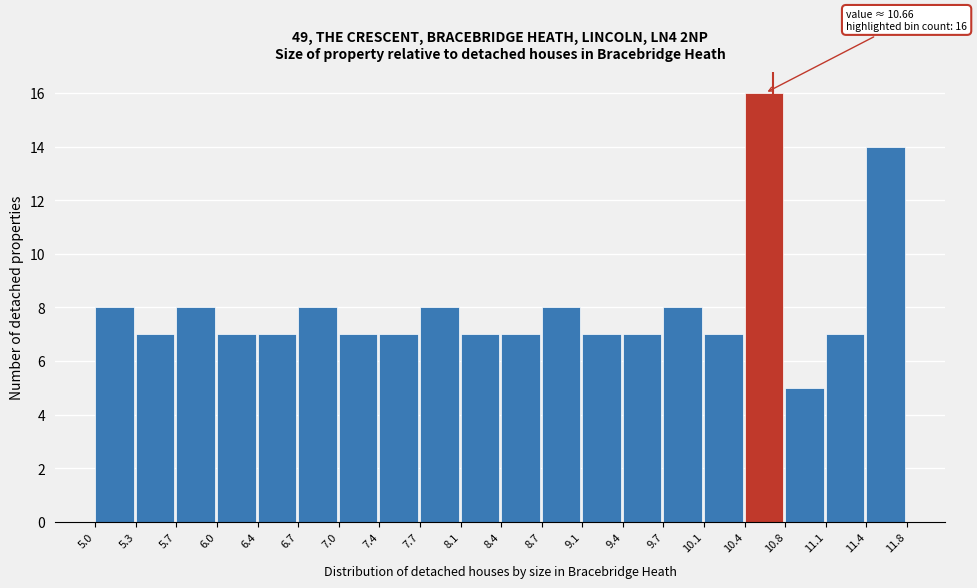

Which range on the x-axis has the tallest bar?

10.4 to 10.8